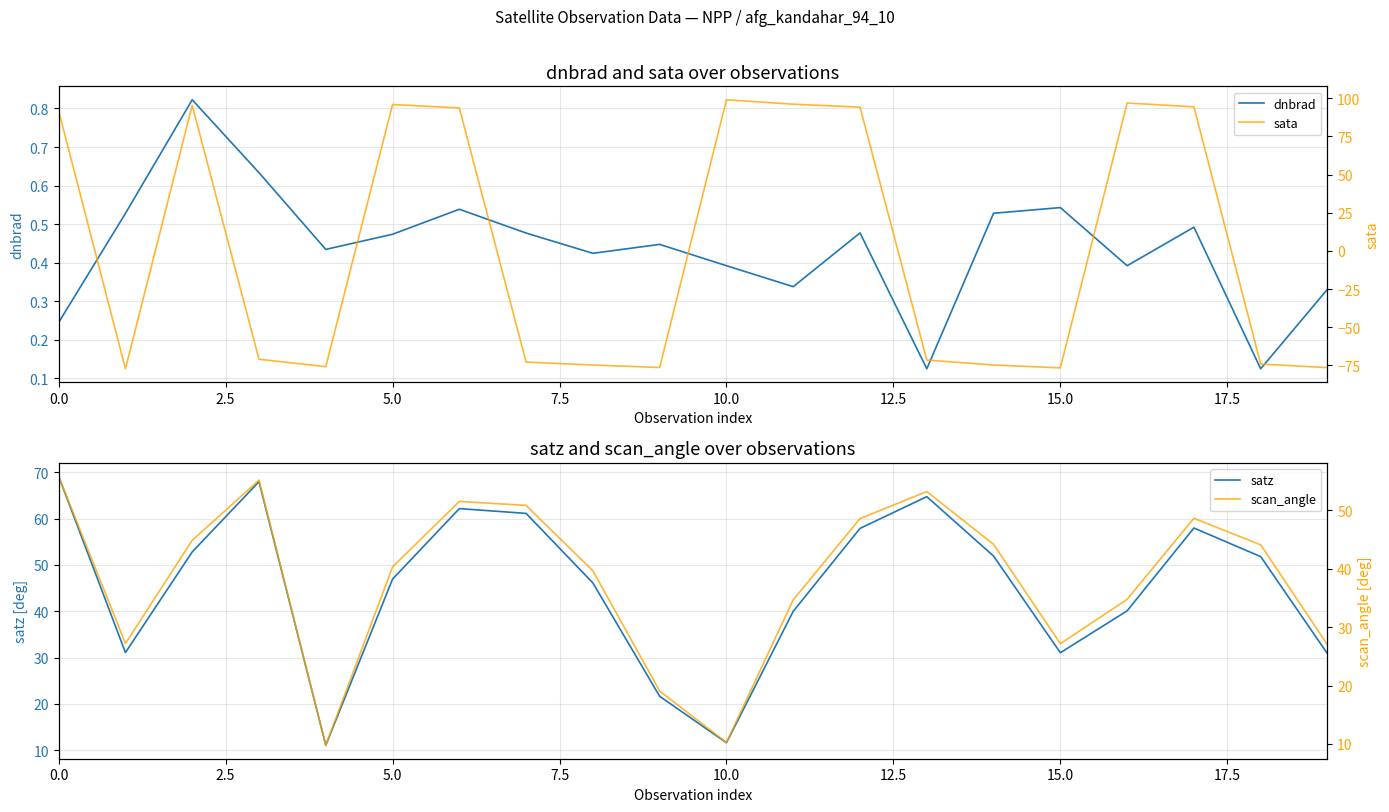

The satz series shows 33.2 at 9. True or false?

False